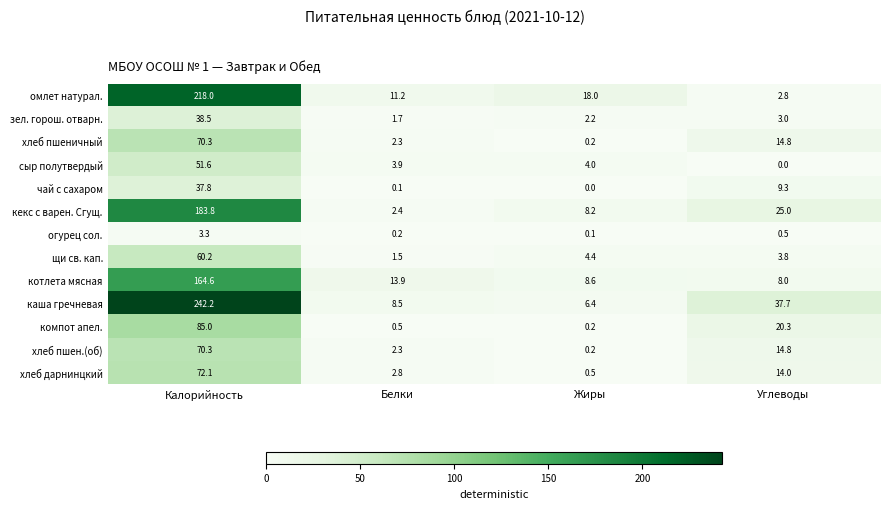

The value of котлета мясная at Белки is 19.8. True or false?

False